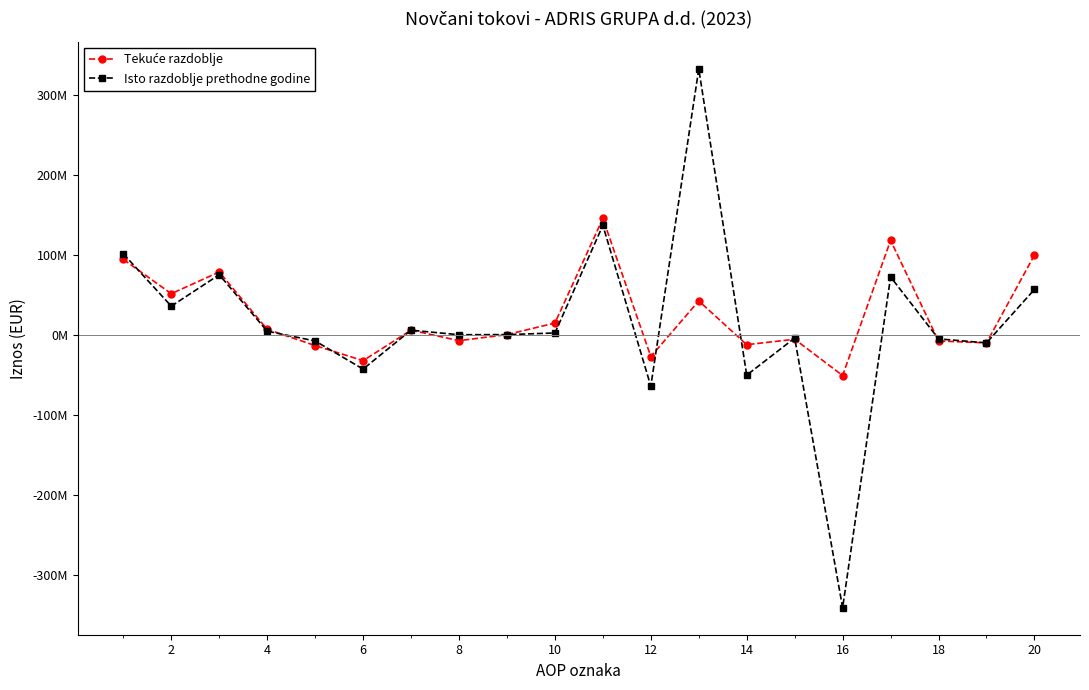

Does the chart have visible grid lines?

No